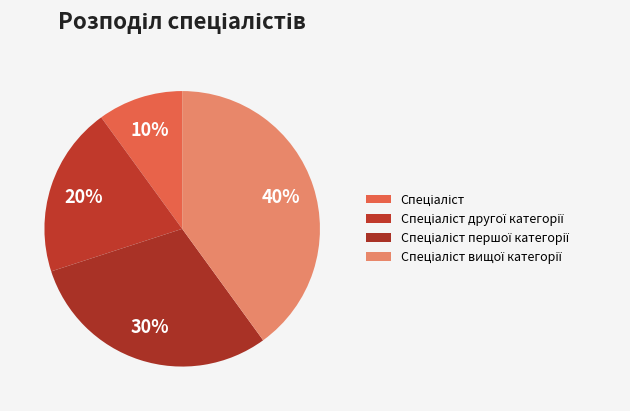

Does Спеціаліст першої категорії represent more than half of the total?

No